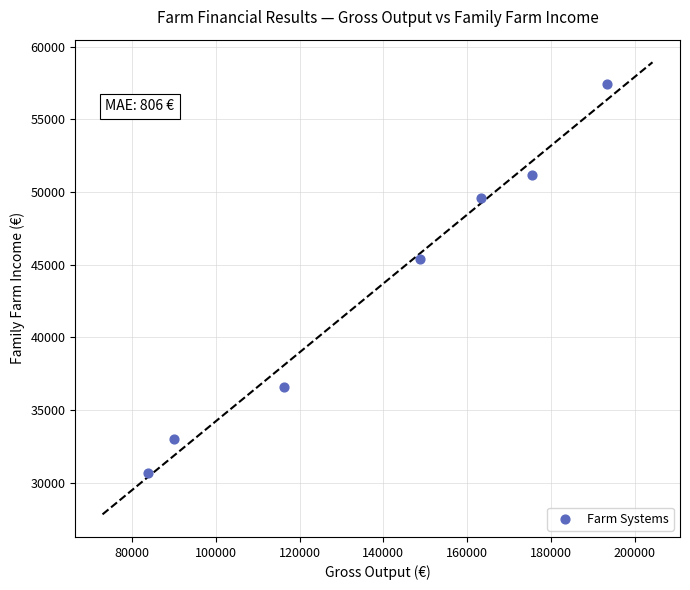

What is the average Y value?

43403